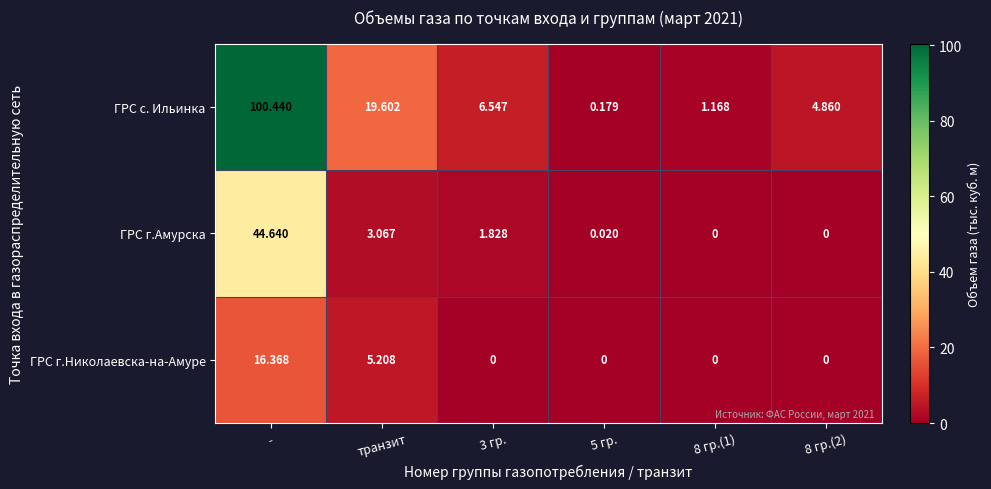

Which series has the largest range (max minus min)?

ГРС с. Ильинка